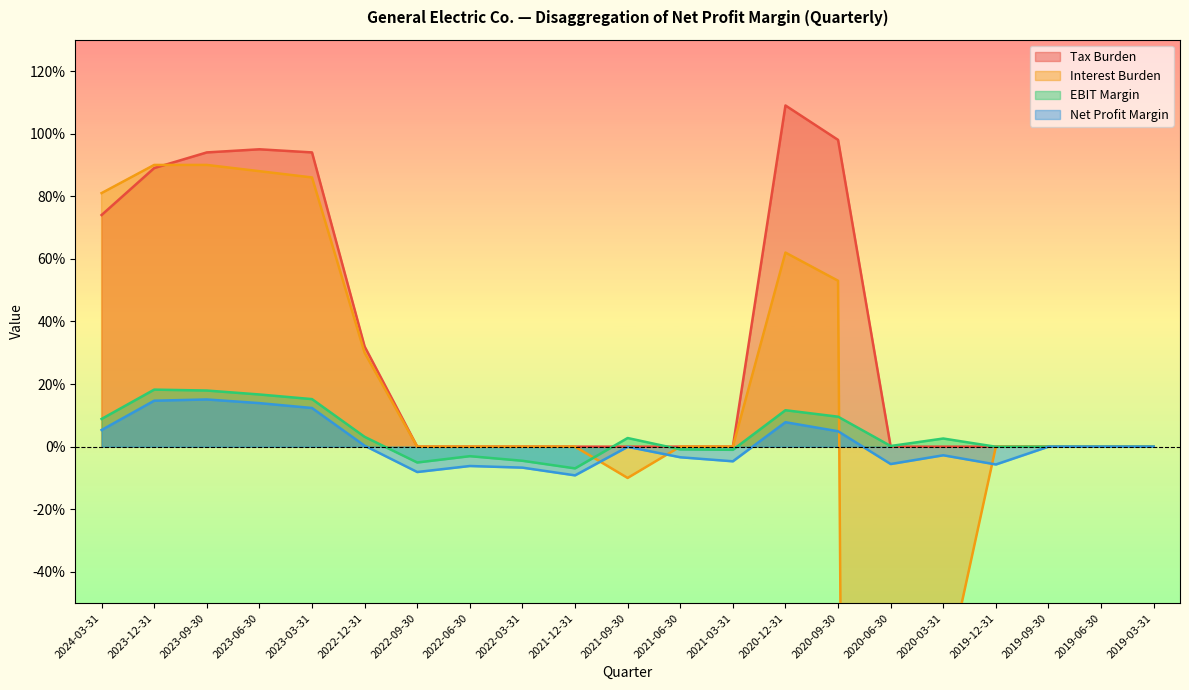

How many data points in Interest Burden are above 0?

8